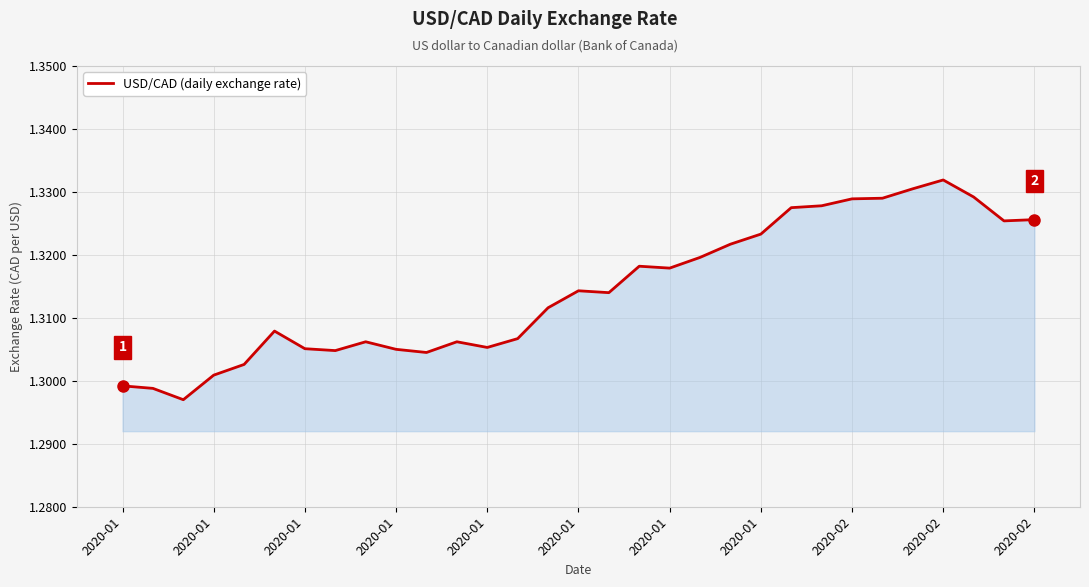

Reading left to right, list all the values displayed in this chart.

1.3	1.3	1.3	1.3	1.3	1.3	1.3	1.3	1.3	1.3	1.3	1.3	1.3	1.3	1.3	1.3	1.3	1.3	1.3	1.3	1.3	1.3	1.3	1.3	1.3	1.3	1.3	1.3	1.3	1.3	1.3